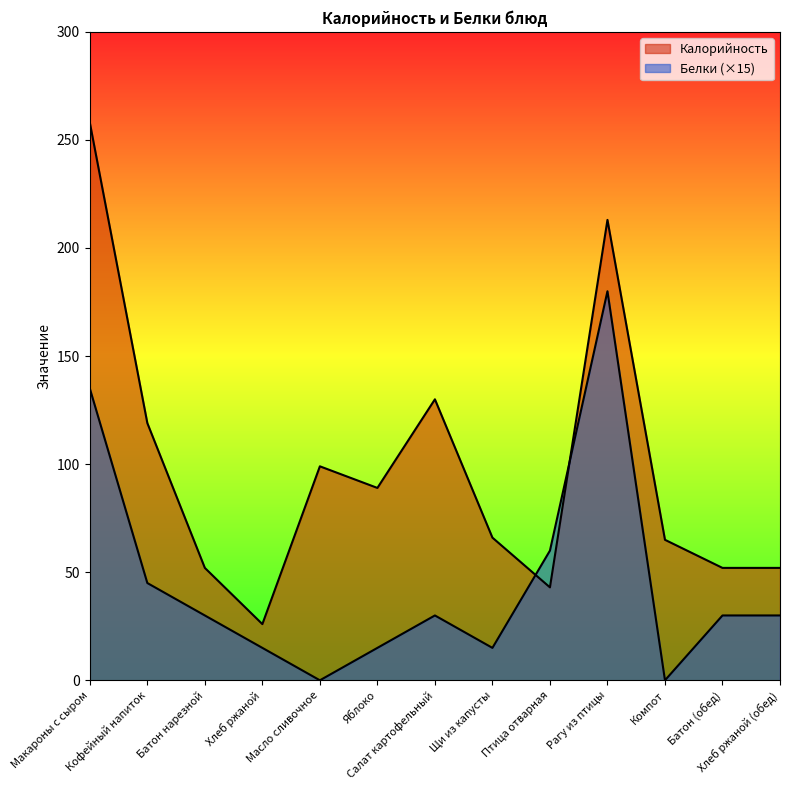

At which category is the sum across all series the highest?

Макароны с сыром